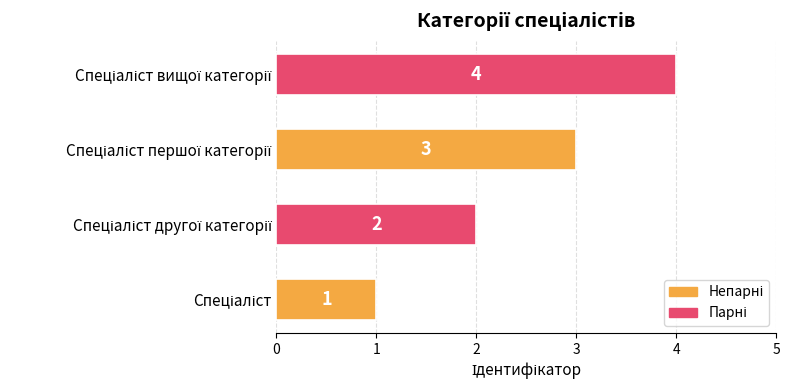

How many values are between 2 and 4?

3